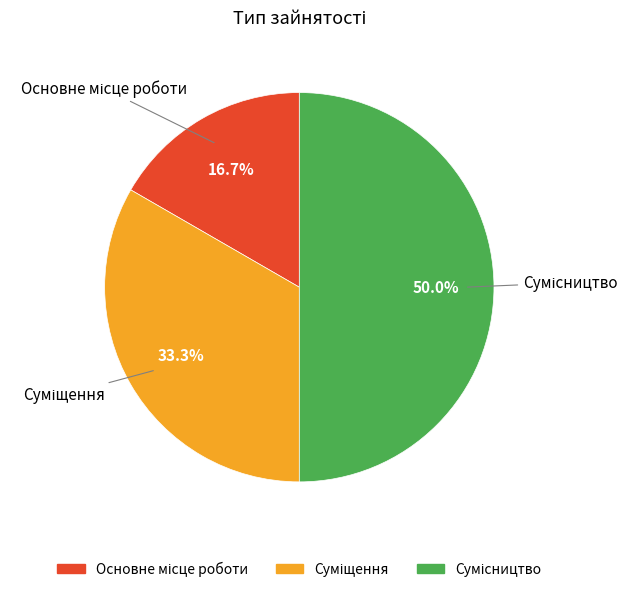

To the nearest percent, what portion does Основне місце роботи represent?

17%